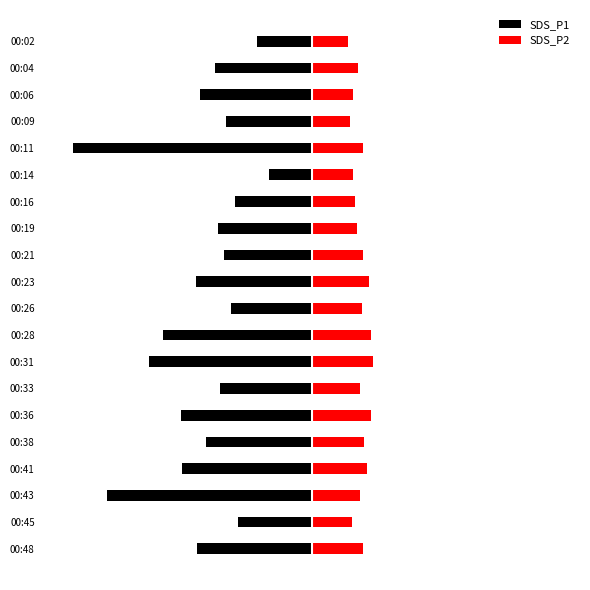

How many bars are there in total?

40